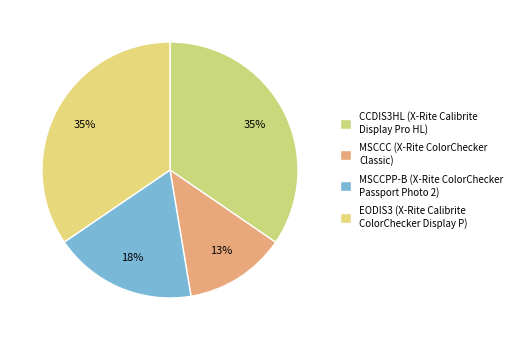

What percentage is the MSCCC slice, to the nearest percent?

13%